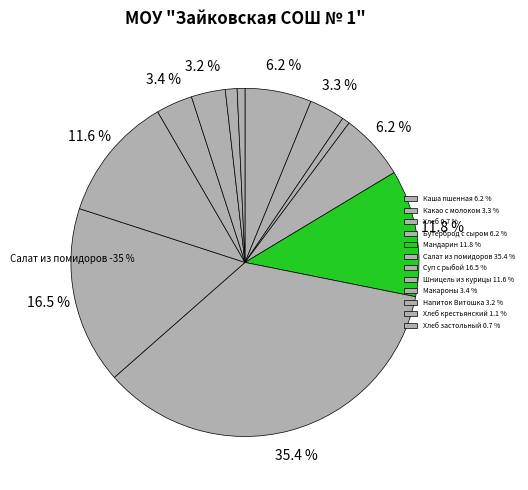

How many segments does this pie chart have?

12